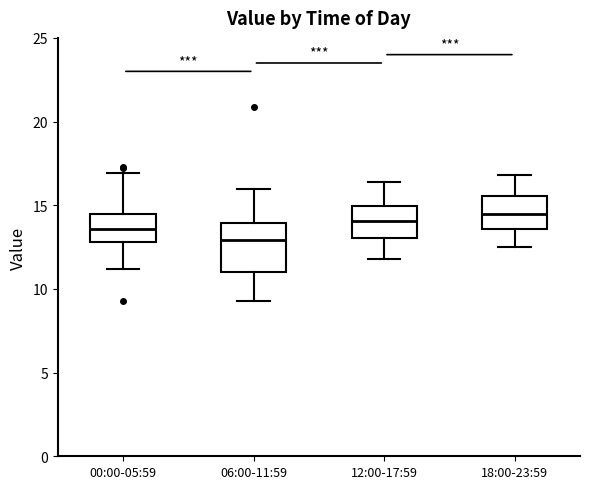

Which box's median line is the lowest?

06:00-11:59